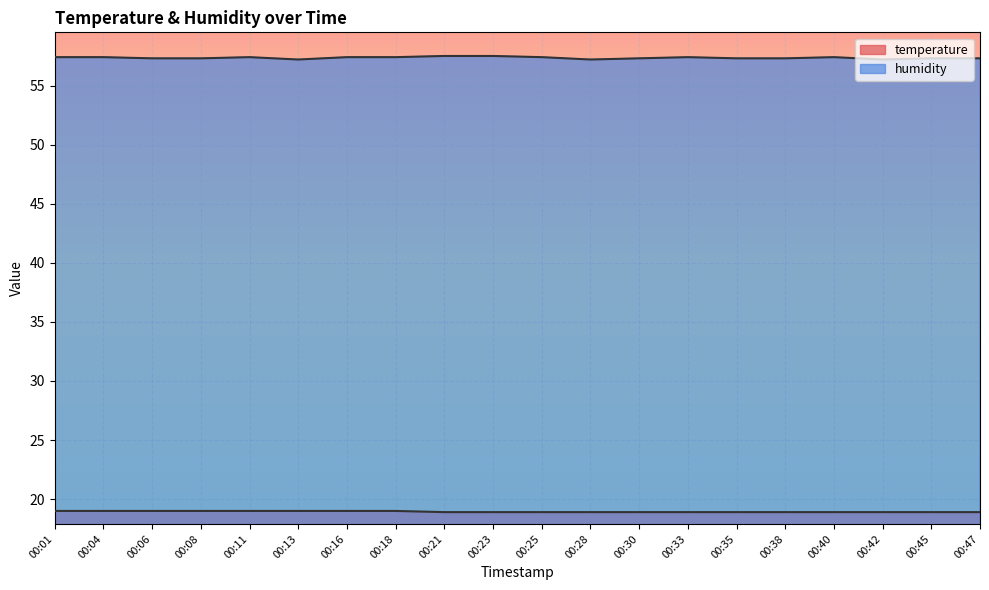

Reading left to right, list all the values displayed in this chart.

temperature: 00:01=19.0	00:04=19.0	00:06=19.0	00:08=19.0	00:11=19.0	00:13=19.0	00:16=19.0	00:18=19.0	00:21=18.9	00:23=18.9	00:25=18.9	00:28=18.9	00:30=18.9	00:33=18.9	00:35=18.9	00:38=18.9	00:40=18.9	00:42=18.9	00:45=18.9	00:47=18.9
humidity: 00:01=57.4	00:04=57.4	00:06=57.3	00:08=57.3	00:11=57.4	00:13=57.2	00:16=57.4	00:18=57.4	00:21=57.5	00:23=57.5	00:25=57.4	00:28=57.2	00:30=57.3	00:33=57.4	00:35=57.3	00:38=57.3	00:40=57.4	00:42=57.2	00:45=57.3	00:47=57.3